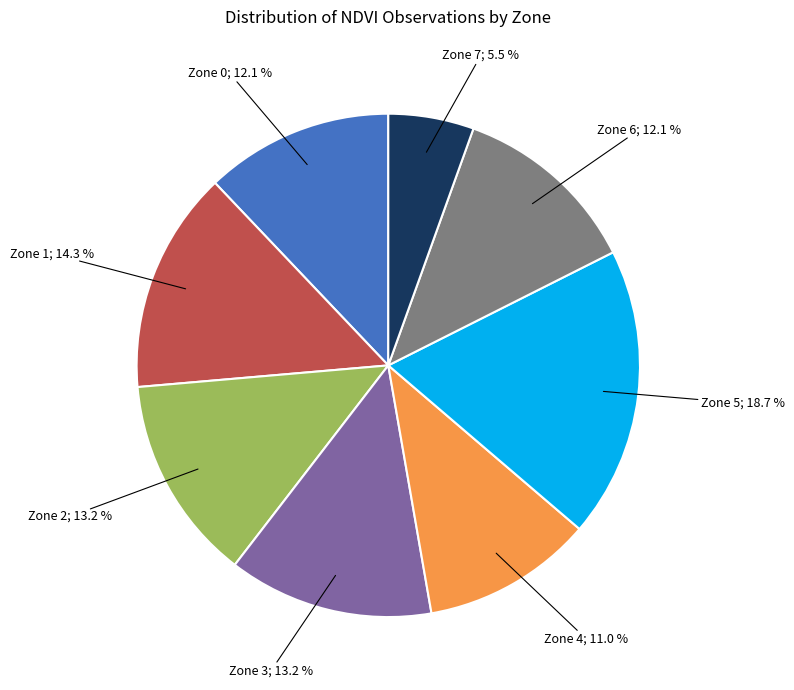

Is there a majority slice in this chart?

No